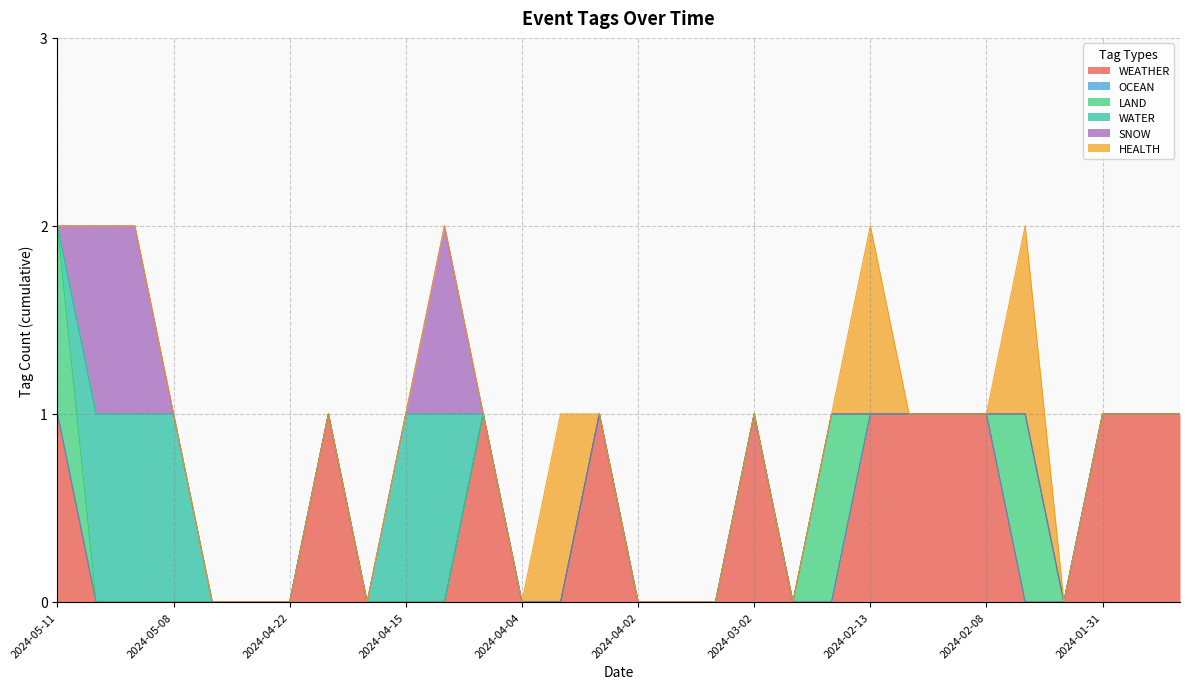

True or false: WEATHER and HEALTH cross at least once.

True